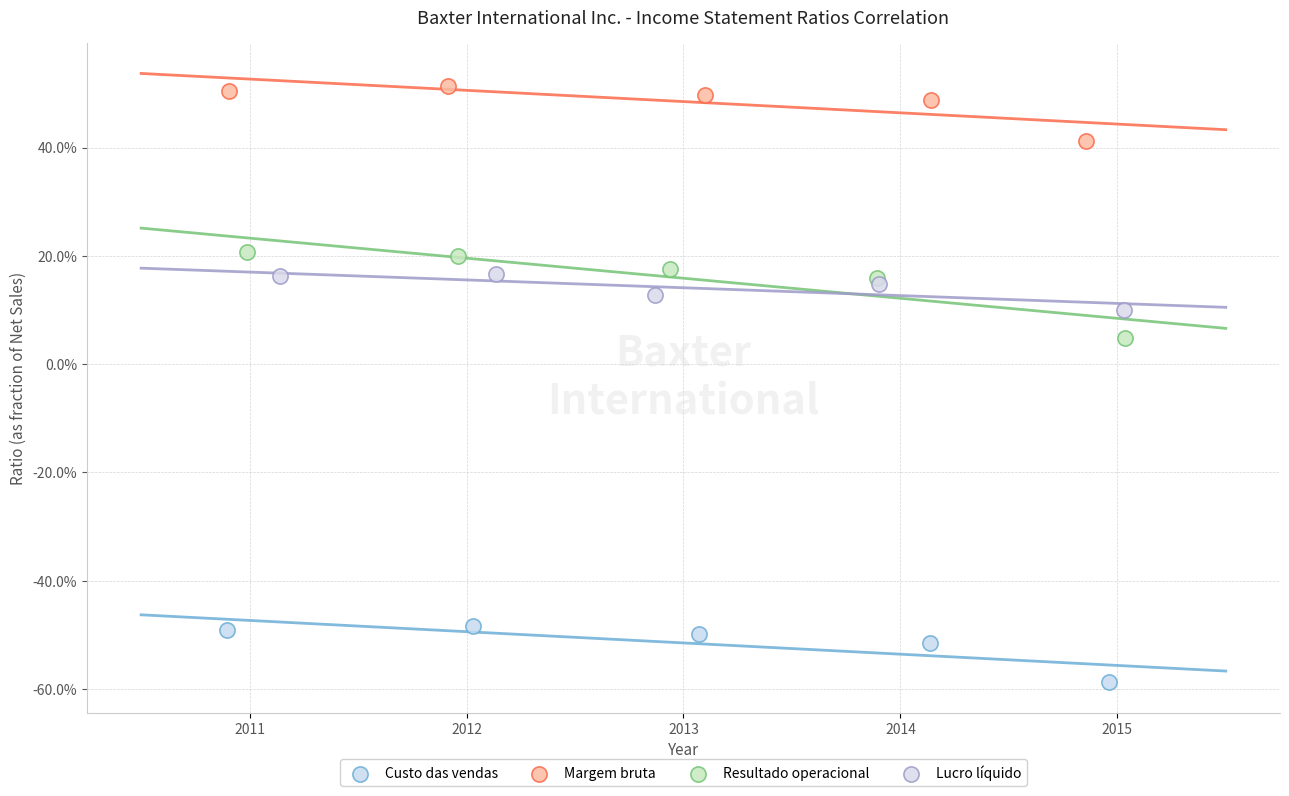

What are all the series names shown in the legend?

Custo das vendas, Margem bruta, Resultado operacional, Lucro líquido